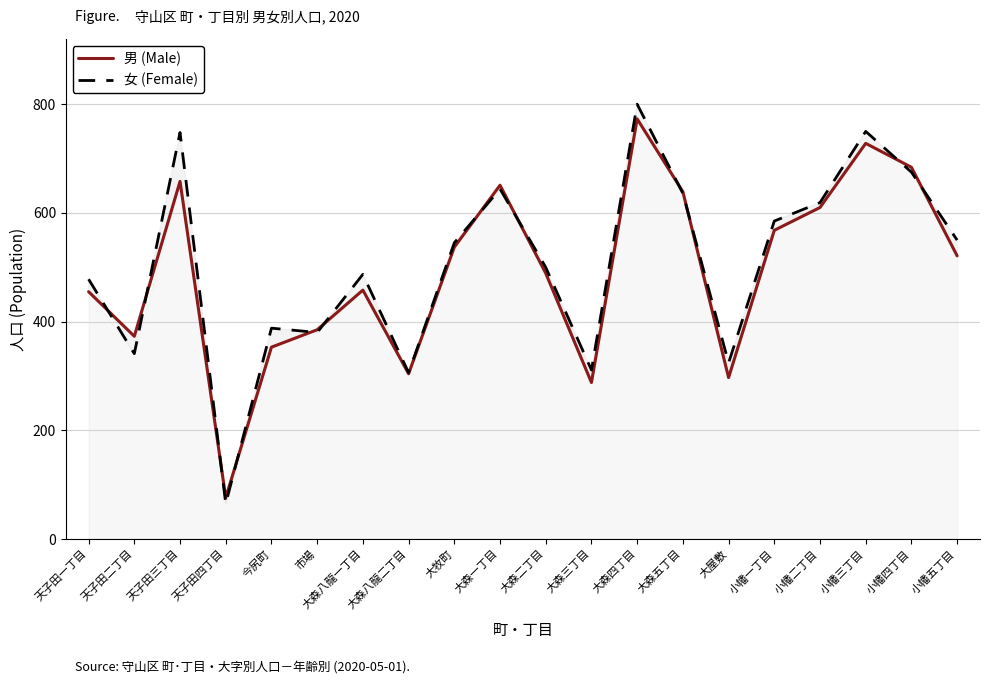

Reading left to right, extract all data points from this chart.

男 (Male): 天子田一丁目=455	天子田二丁目=373	天子田三丁目=658	天子田四丁目=76	今尻町=353	市場=385	大森八龍一丁目=458	大森八龍二丁目=304	大牧町=537	大森一丁目=651	大森二丁目=489	大森三丁目=288	大森四丁目=773	大森五丁目=639	大屋敷=297	小幡一丁目=568	小幡二丁目=610	小幡三丁目=728	小幡四丁目=684	小幡五丁目=521
女 (Female): 天子田一丁目=478	天子田二丁目=341	天子田三丁目=748	天子田四丁目=65	今尻町=388	市場=380	大森八龍一丁目=487	大森八龍二丁目=306	大牧町=545	大森一丁目=644	大森二丁目=500	大森三丁目=311	大森四丁目=800	大森五丁目=636	大屋敷=324	小幡一丁目=585	小幡二丁目=619	小幡三丁目=750	小幡四丁目=675	小幡五丁目=550